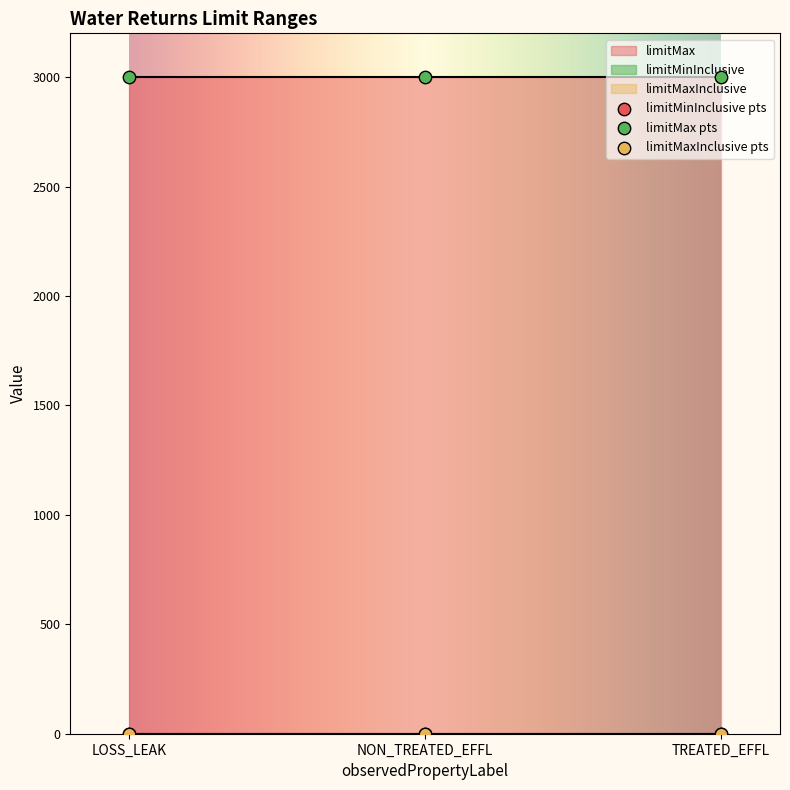

At how many categories does at least one series exceed 568?

3